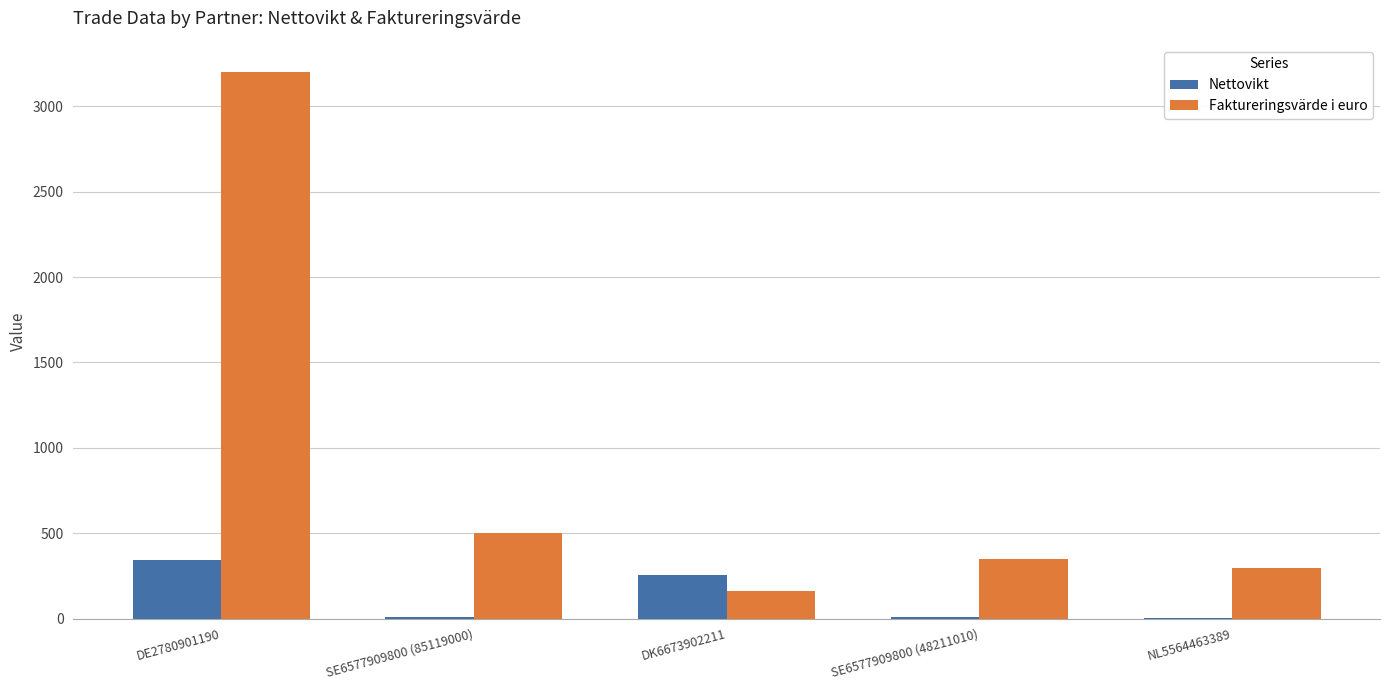

True or false: Faktureringsvärde i euro has a value of 125 at SE6577909800 (48211010).

False